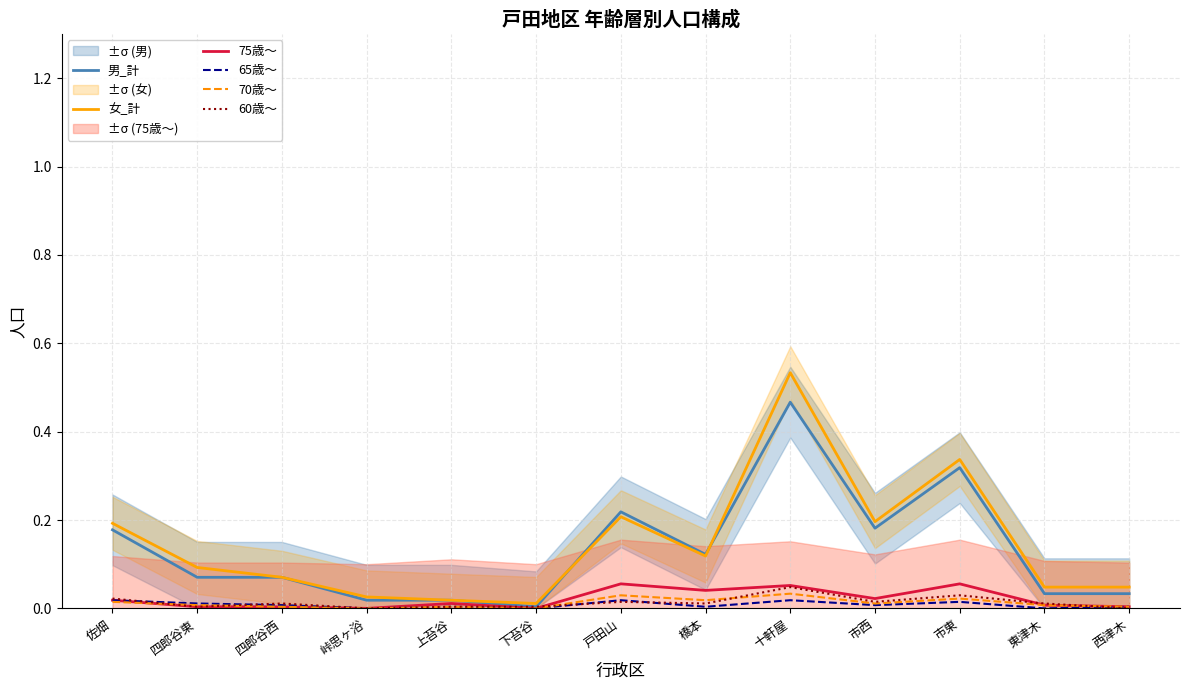

Where is the first local minimum for 75歳～?

峠思ヶ浴